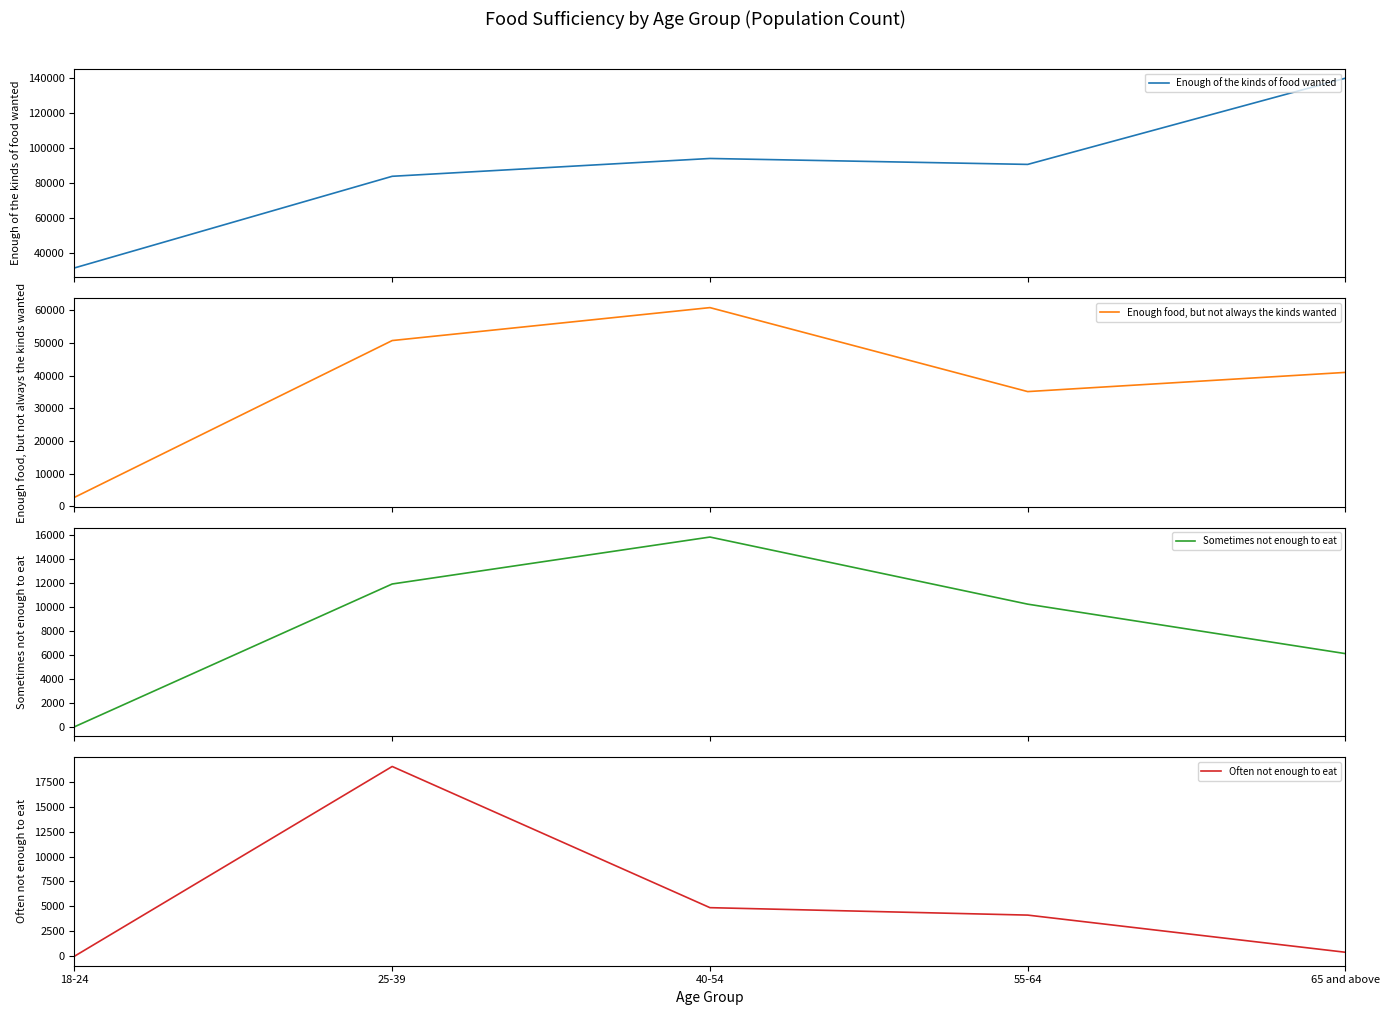

True or false: Sometimes not enough to eat and Enough of the kinds of food wanted intersect in this chart.

False